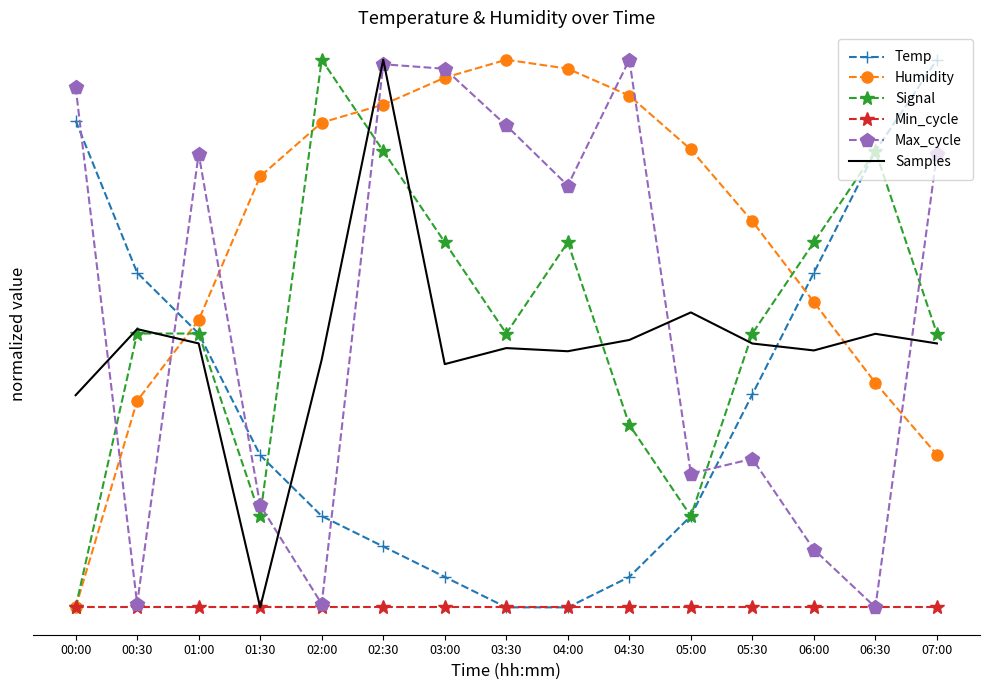

What are all the series names shown in the legend?

Temp, Humidity, Signal, Min_cycle, Max_cycle, Samples